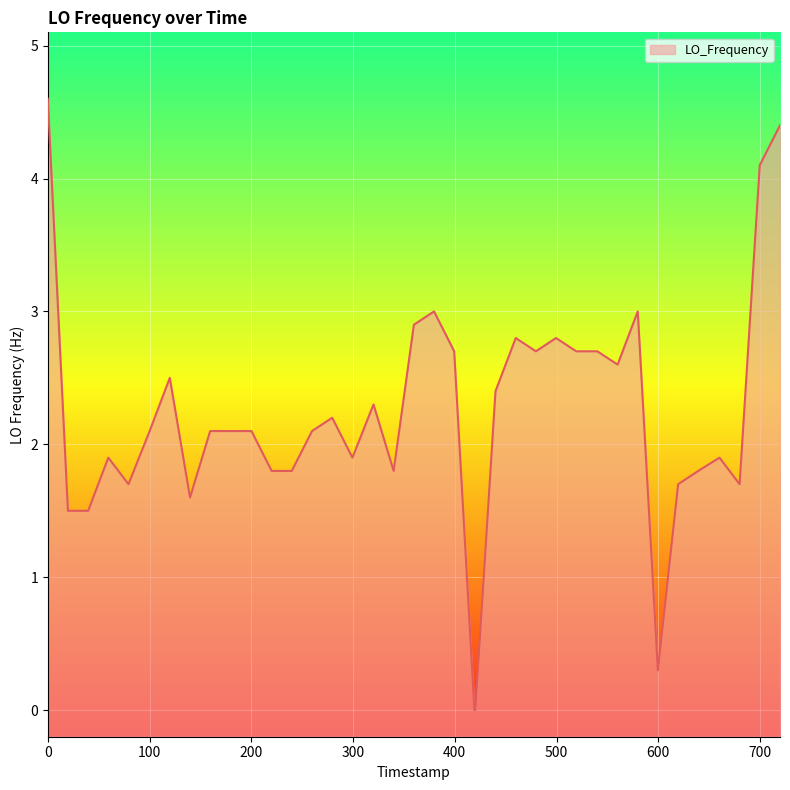

What is the maximum value shown in the chart?

4.6